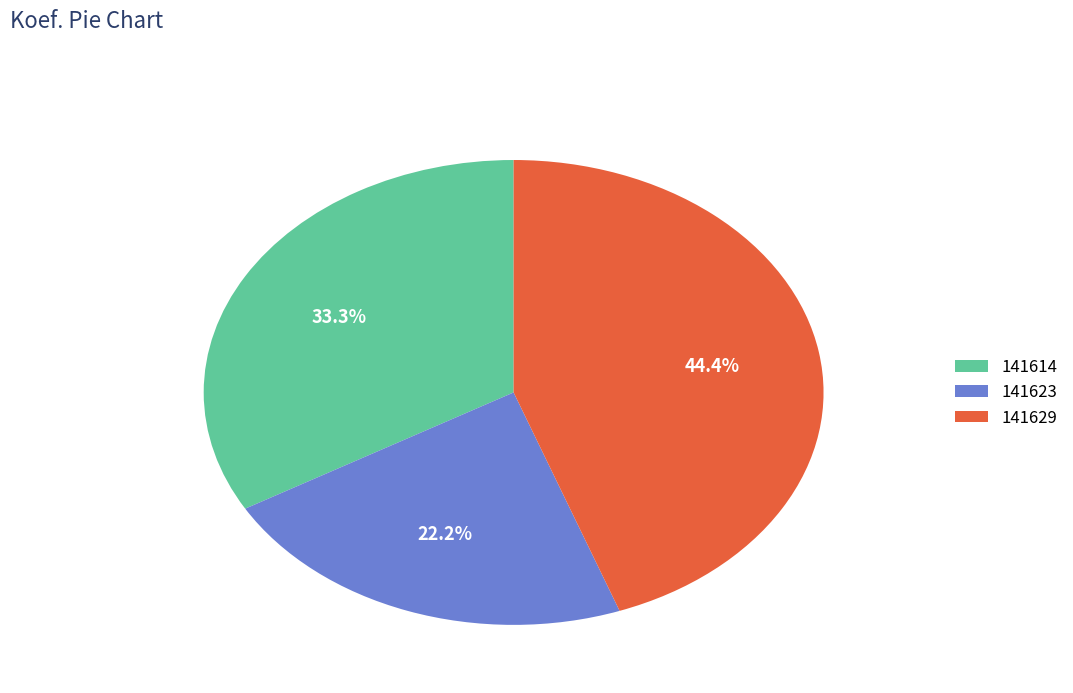

Is there any slice that represents more than half of the pie?

No